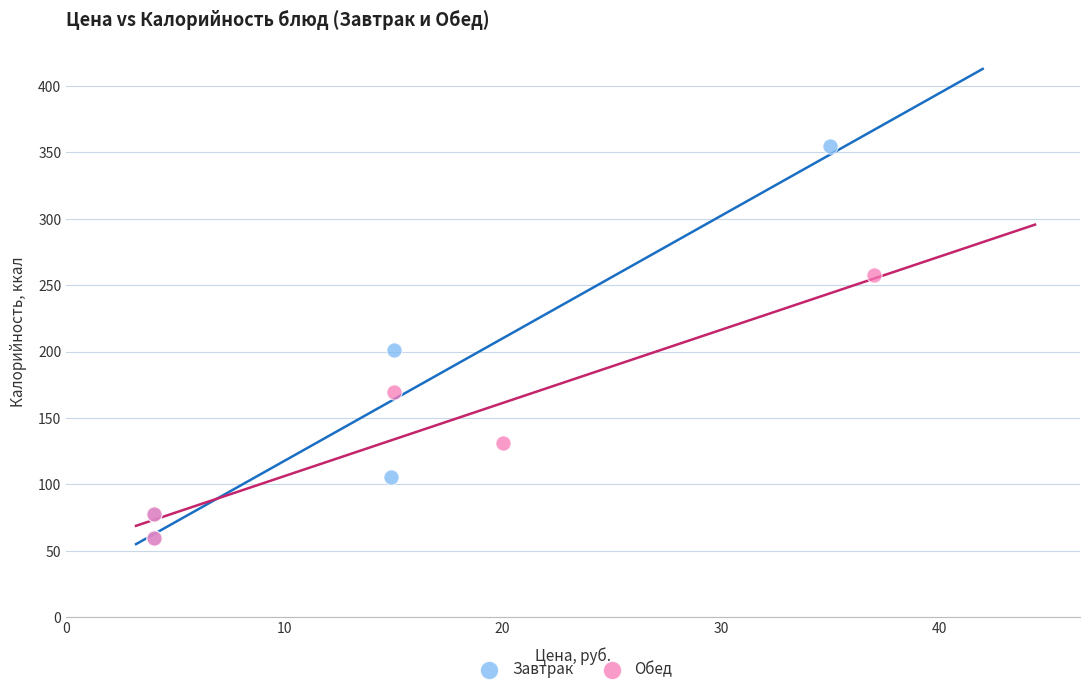

Which series has the largest Y range (max minus min)?

Завтрак